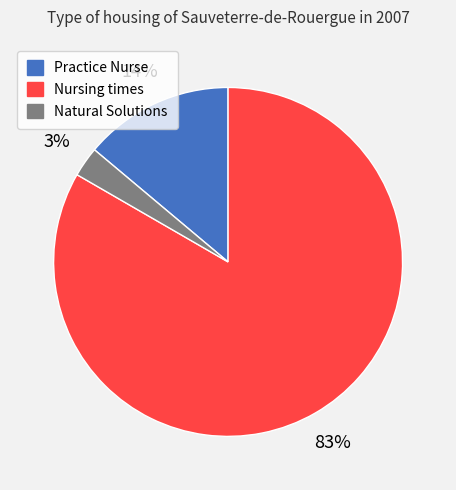

What is the largest slice in the pie chart?

Nursing times